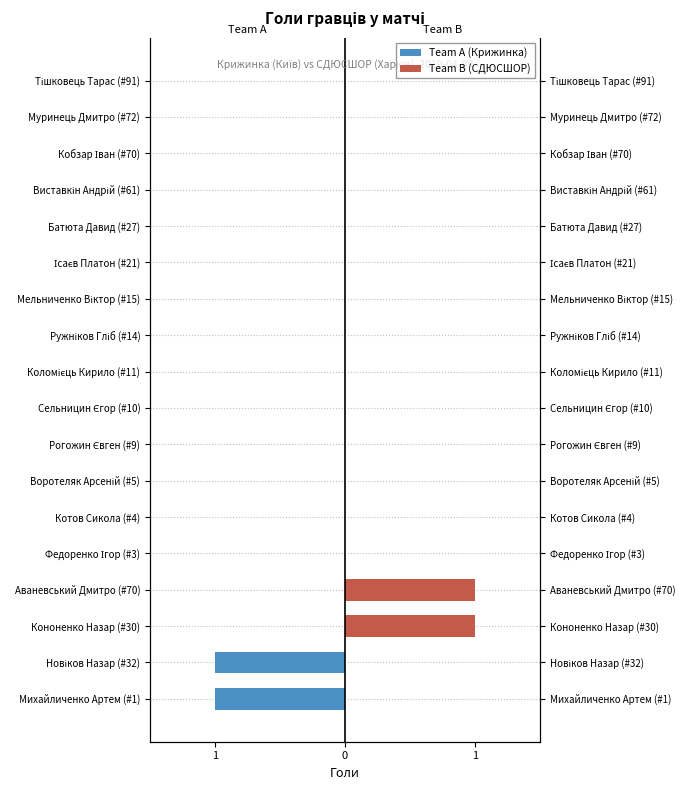

Read the Team A (Крижинка) value at Новіков Назар (#32).

-1